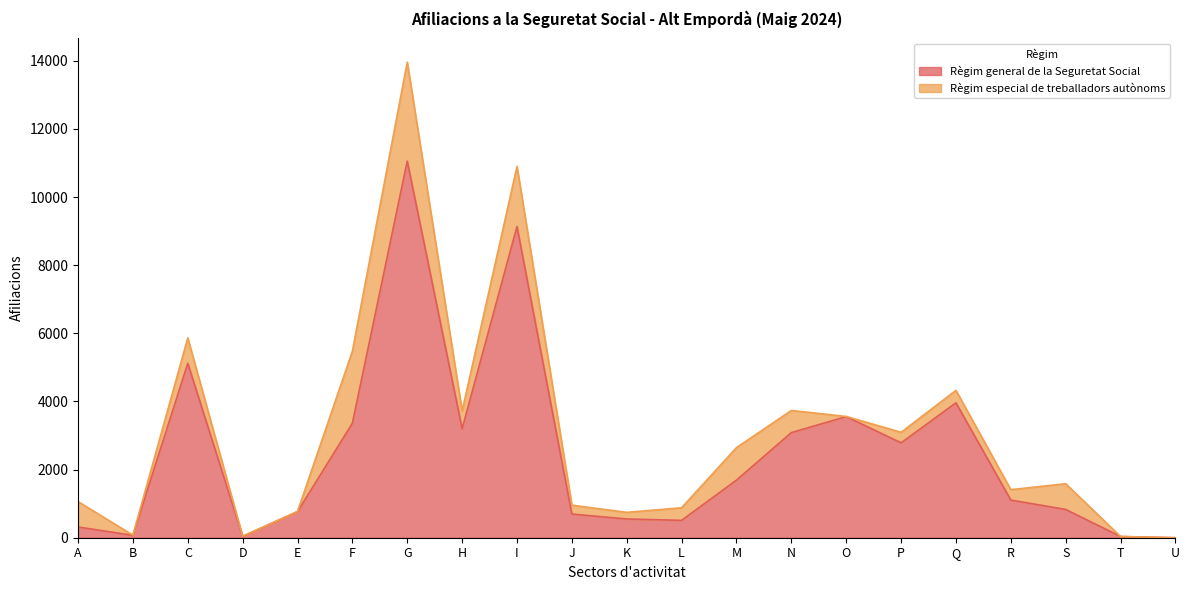

How many values are above zero?

20